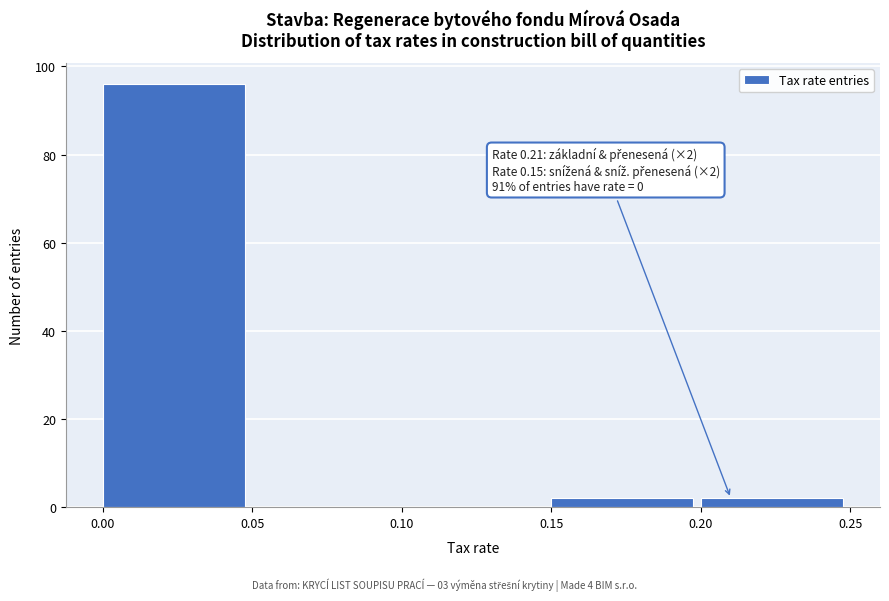

Over which range of the x-axis is the bar tallest?

0.00 to 0.05